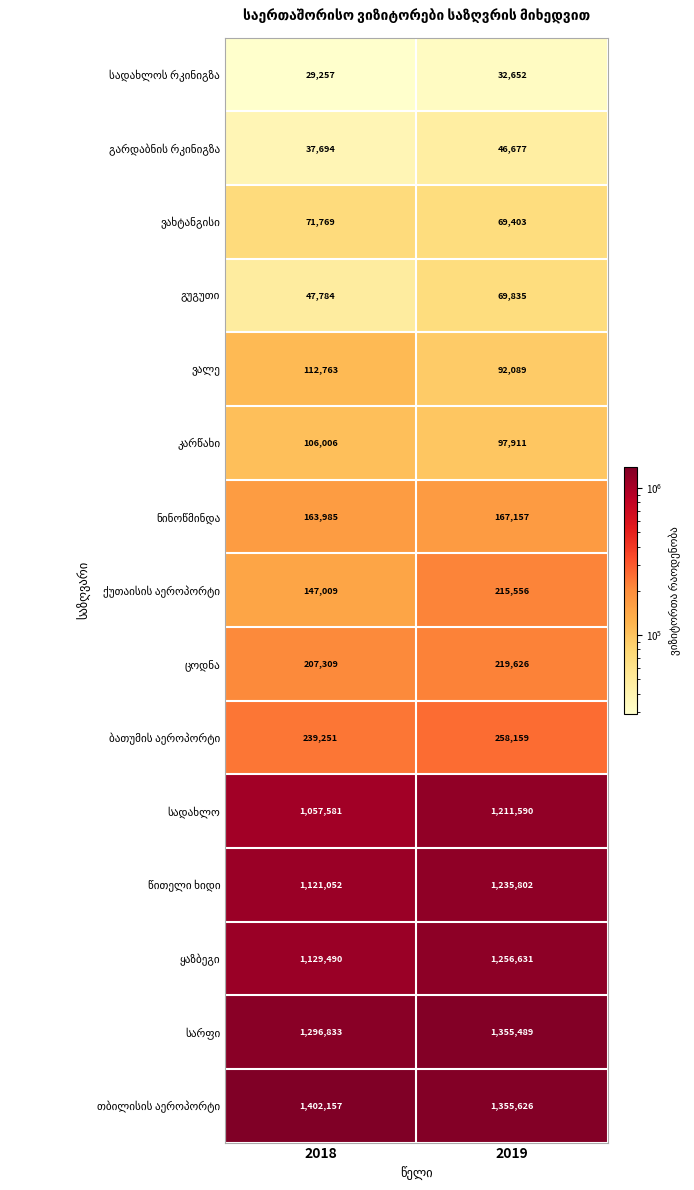

Which label corresponds to the largest value in the chart?

2018